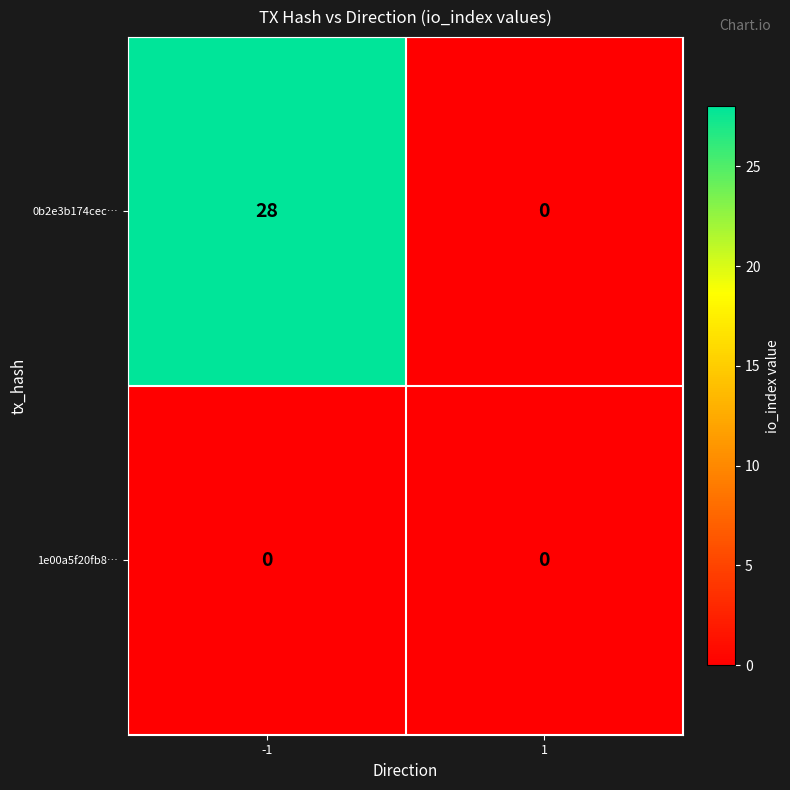

Is it true that 0b2e3b174cec… equals 0 at 1?

True